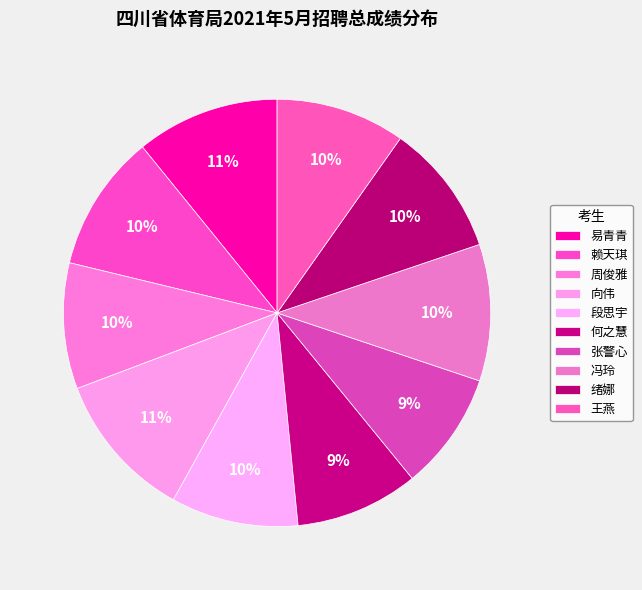

To the nearest percent, what is the difference between the largest and smallest slice percentages?

2%